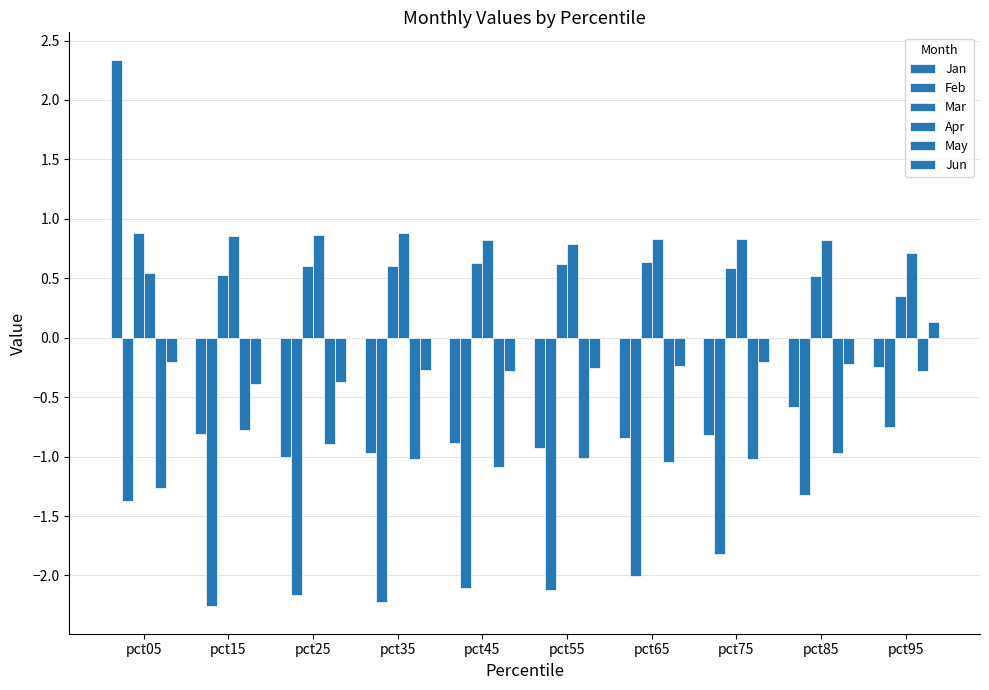

How many bars are there in each group?

6